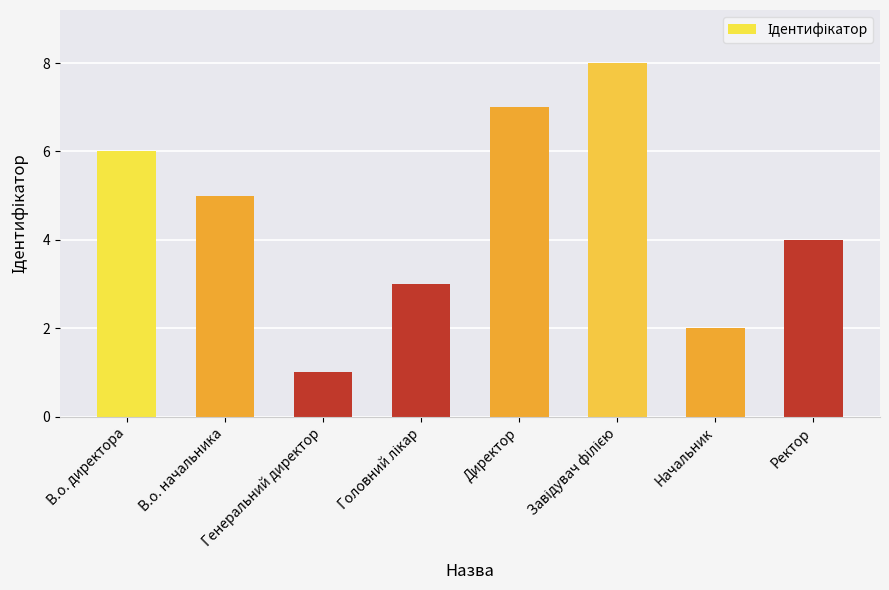

What is the minimum value shown in the chart?

1